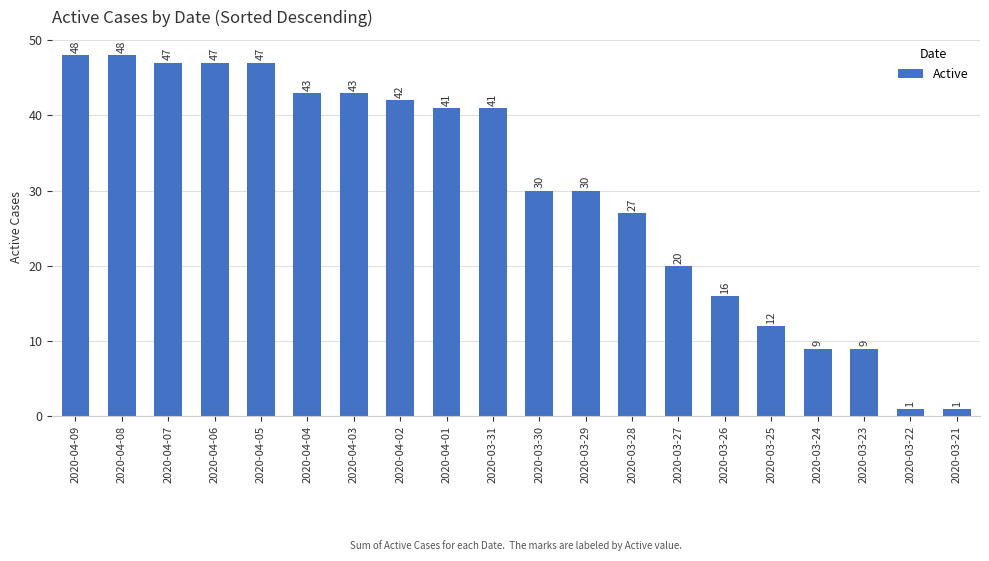

The value at 2020-04-07 is 32. True or false?

False